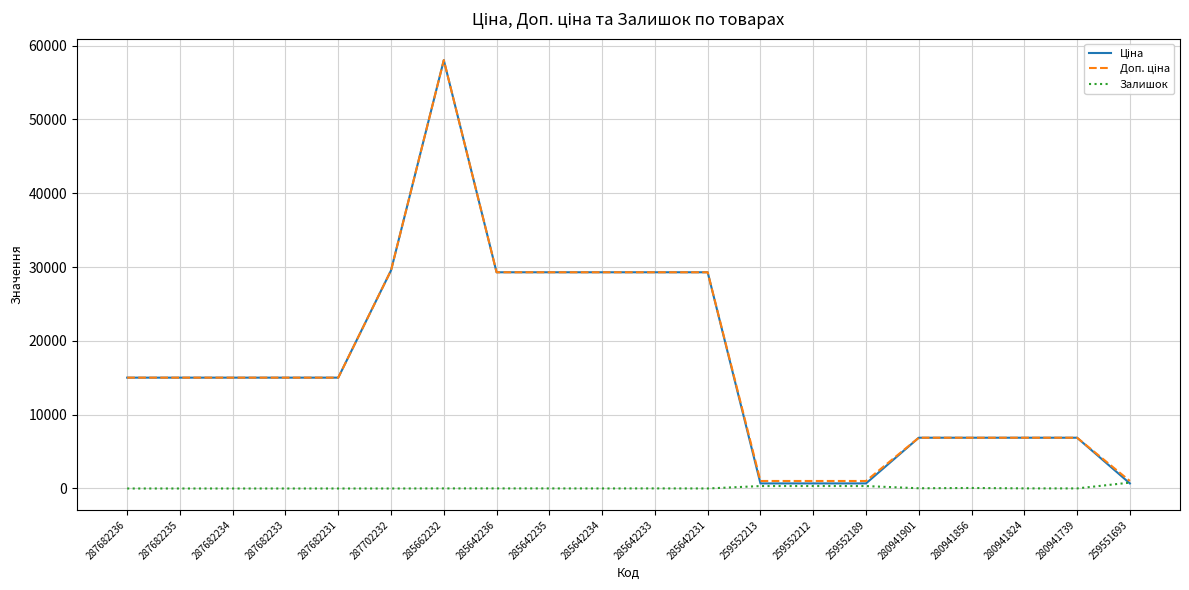

What is the difference between the maximum and minimum values in the Залишок series?

796.0